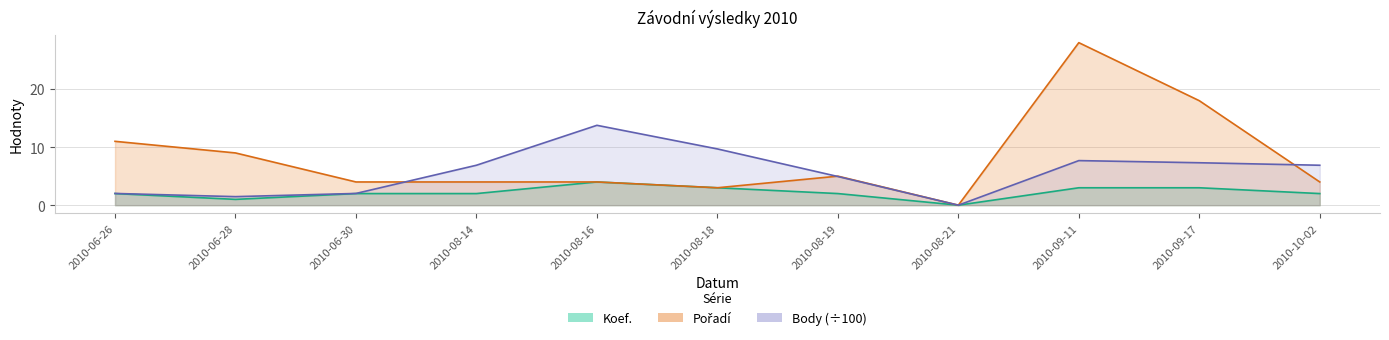

Between 2010-06-26 and 2010-10-02, which series saw the biggest shift?

Pořadí